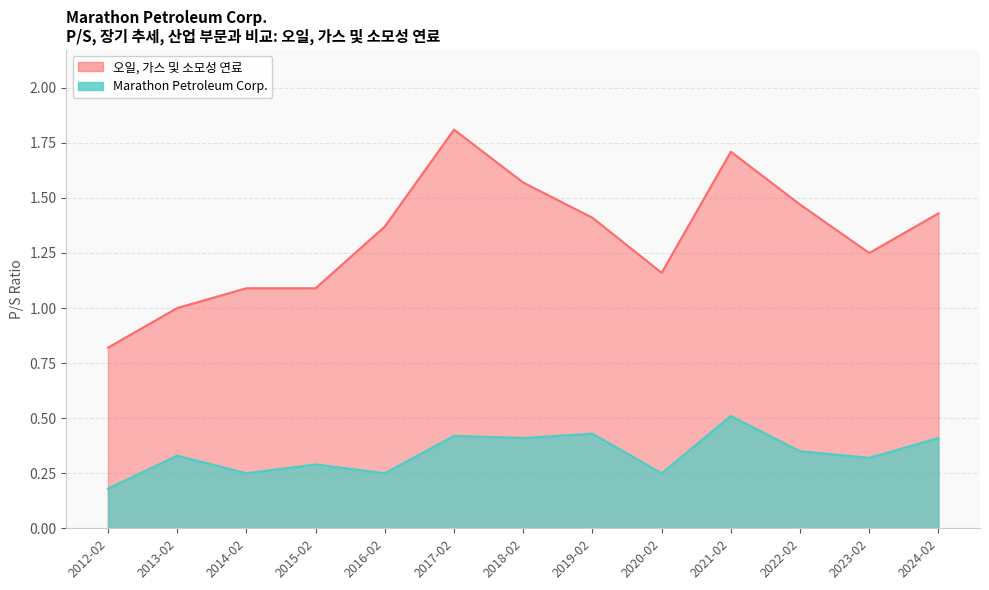

True or false: 오일, 가스 및 소모성 연료 and Marathon Petroleum Corp. intersect in this chart.

False